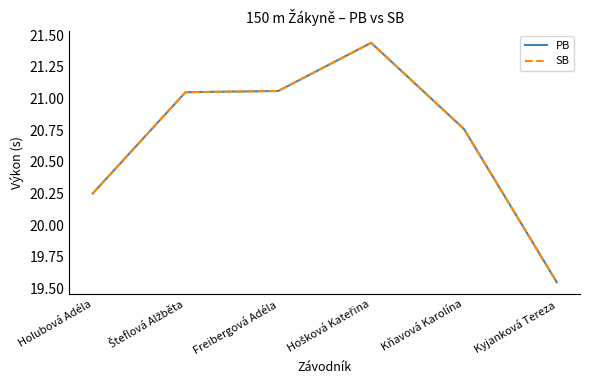

Which category has the highest value in the PB series?

Hošková Kateřina